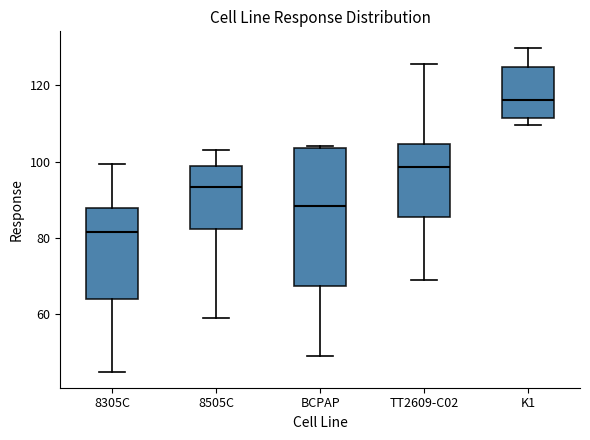

Which box has the lowest median line?

8305C